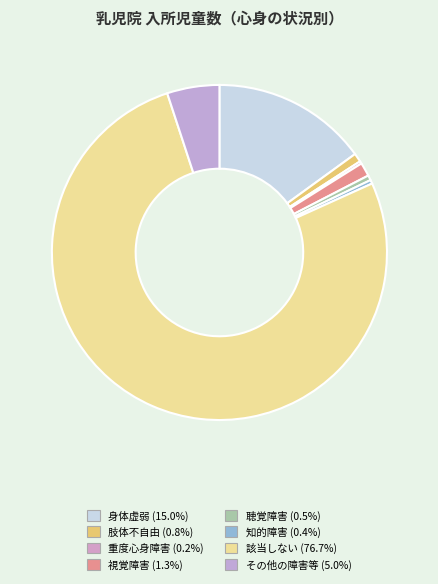

Count the number of slices in the pie.

8